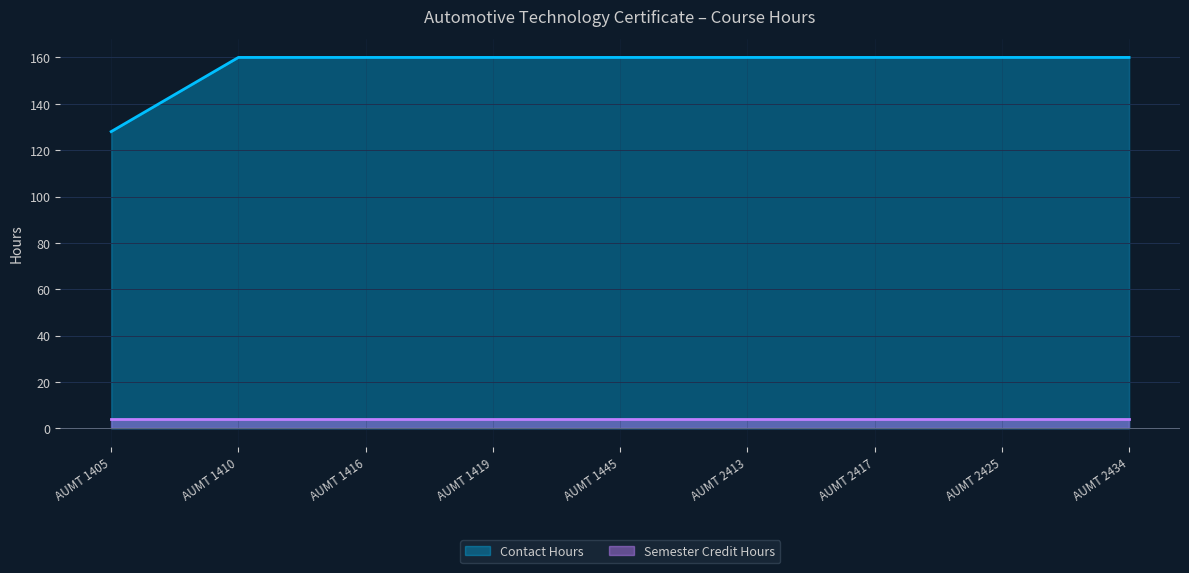

What is the value of the 3rd point from the left?

160